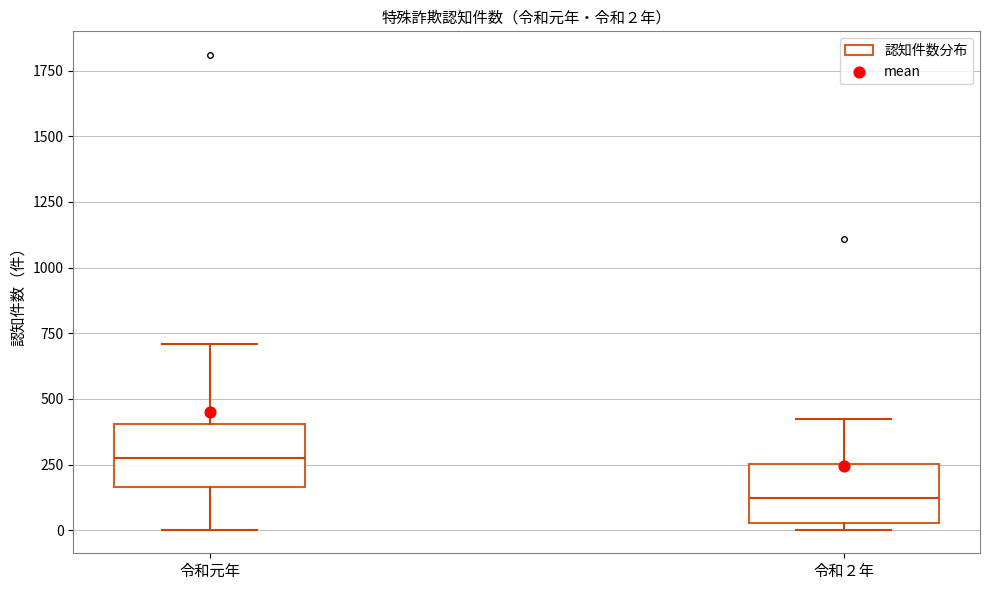

Which box has the highest median line?

令和元年